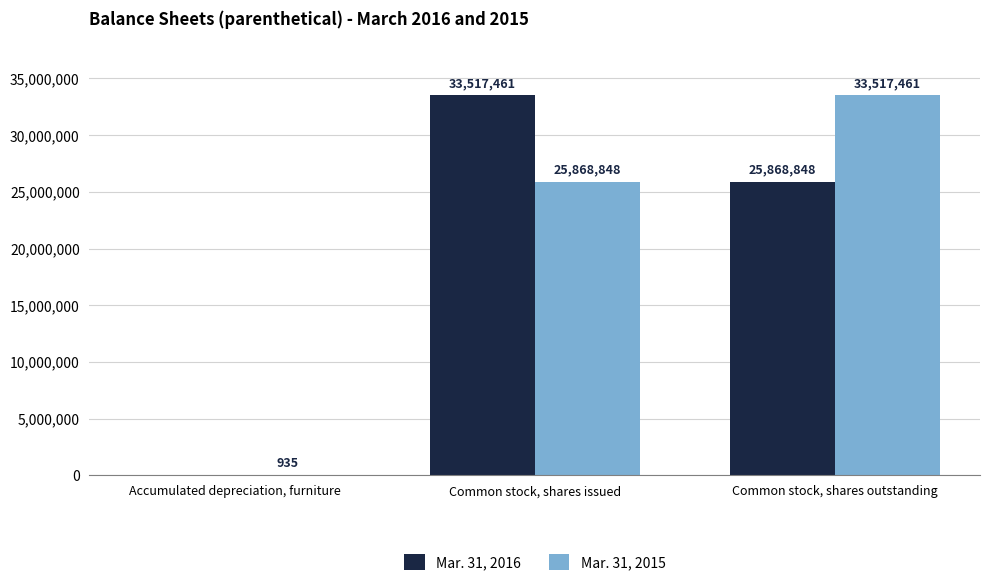

Which series has the largest total across all categories?

Mar. 31, 2015